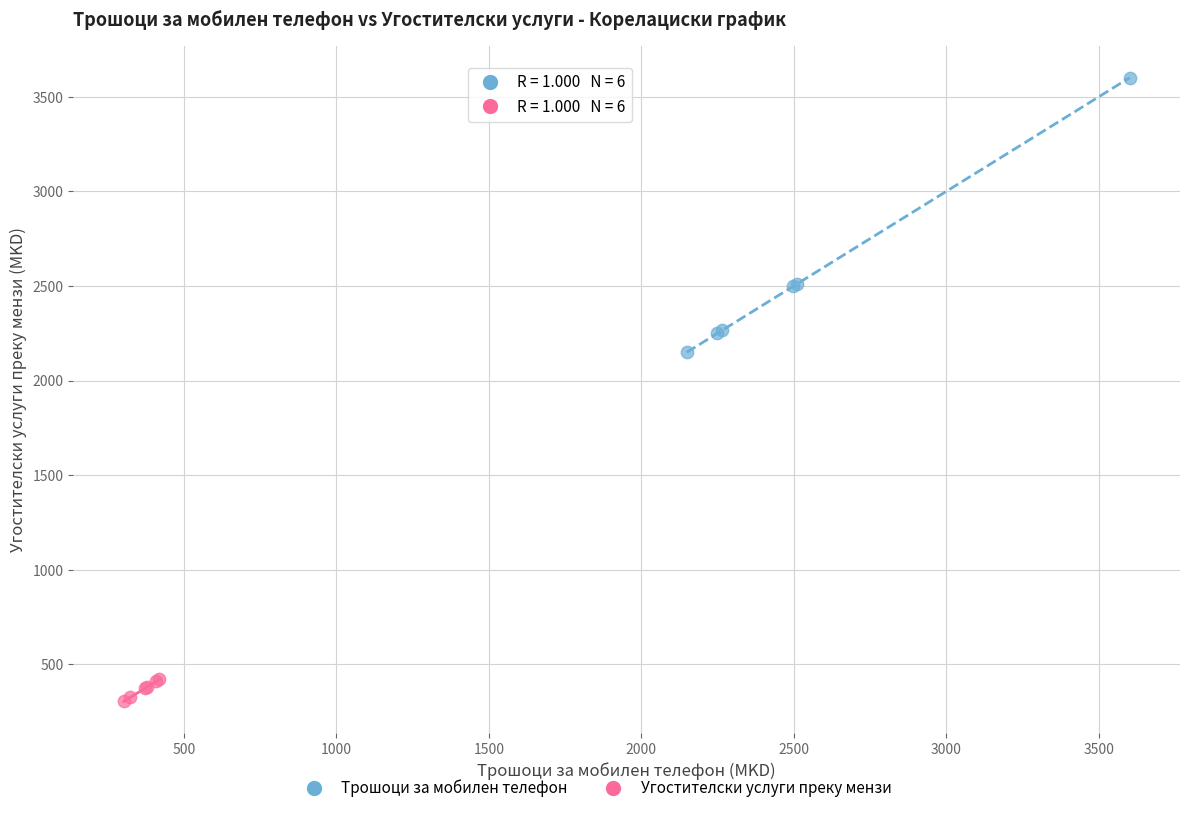

Which series has the widest spread of Y values?

Трошоци за мобилен телефон